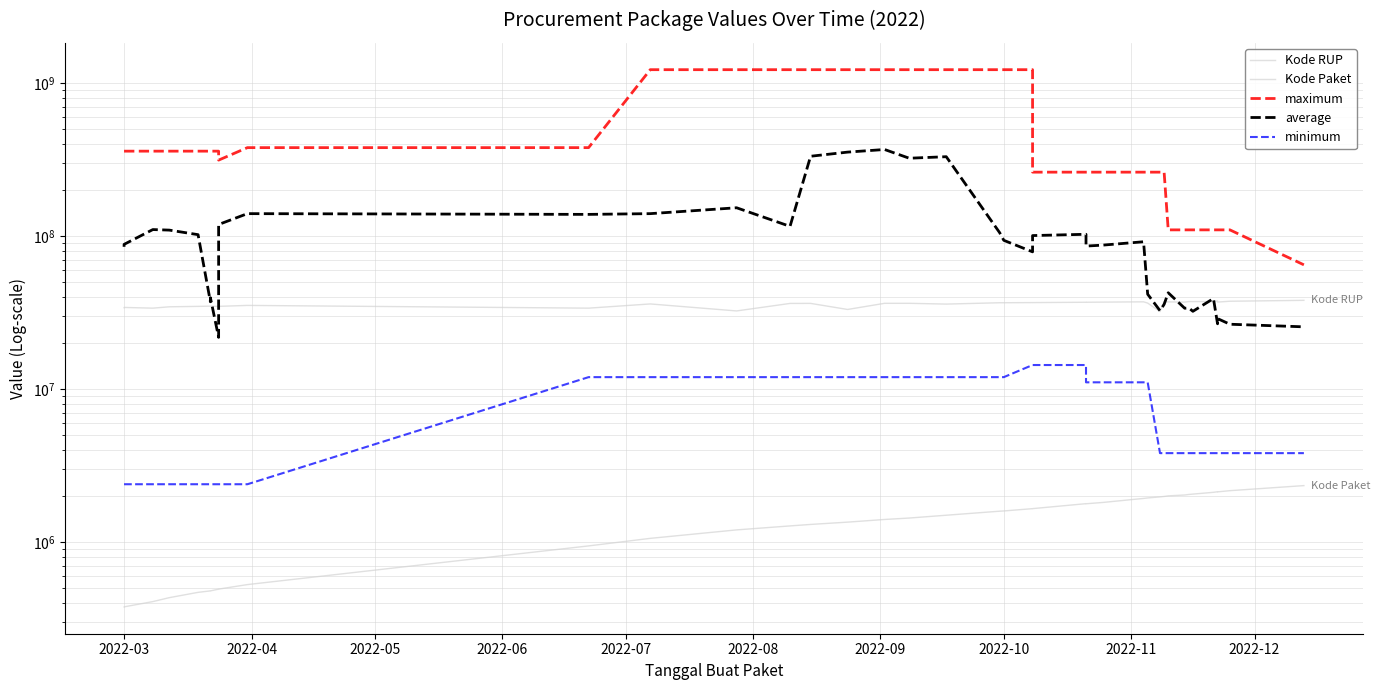

What is the difference between the maximum and minimum values in the minimum series?

12004250